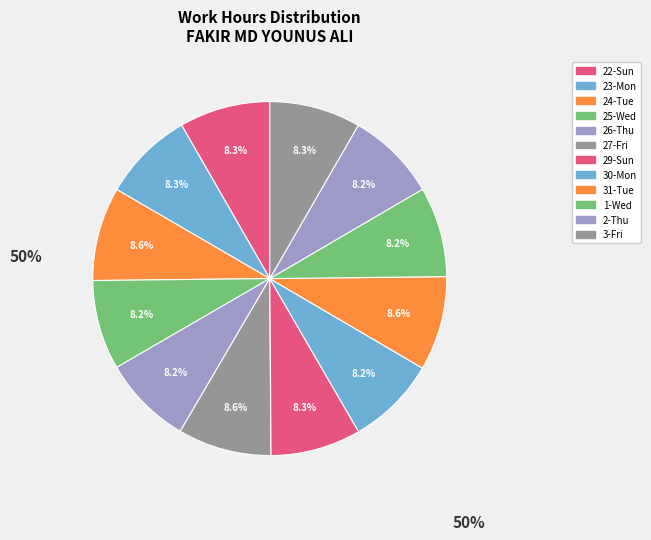

What is the ratio of the value at 27-Fri to the value at 1-Wed?

1.0